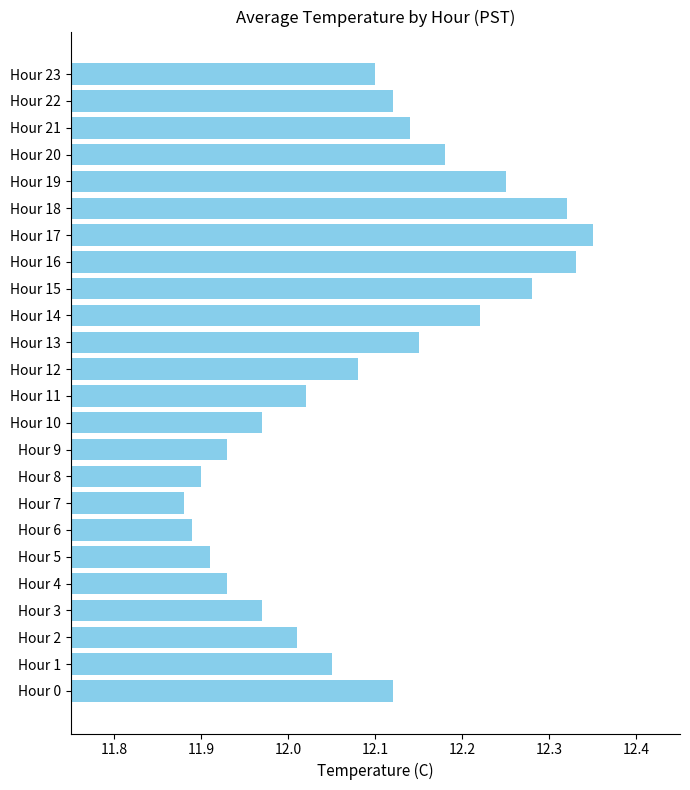

True or false: the data shows 21.1 at Hour 2.

False